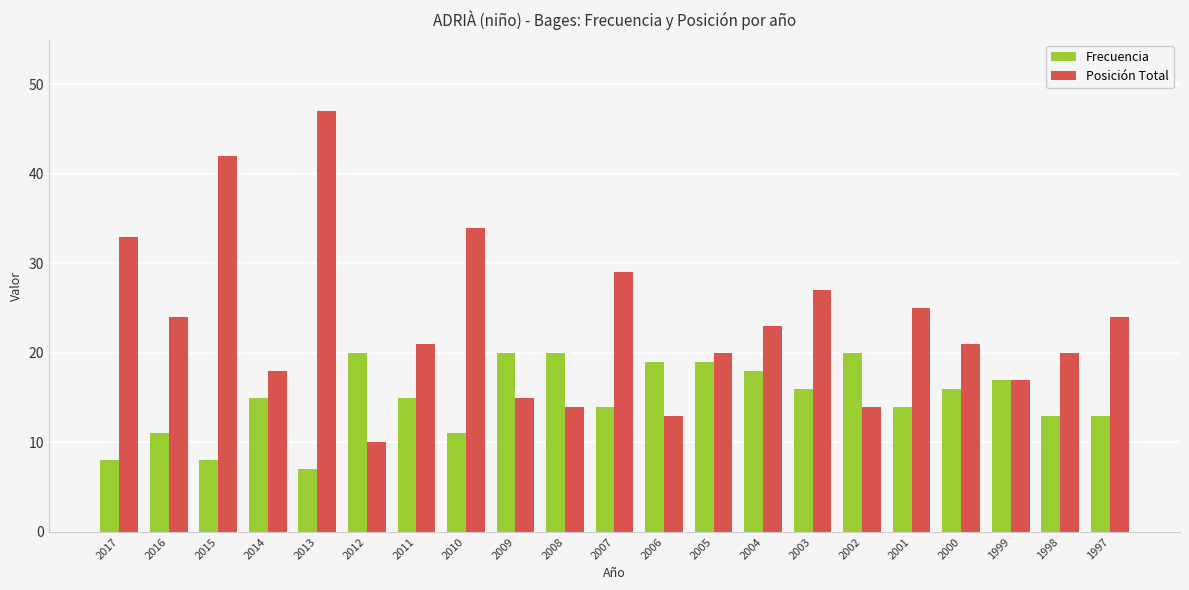

What is the spread (max minus min) of values at 2013?

40